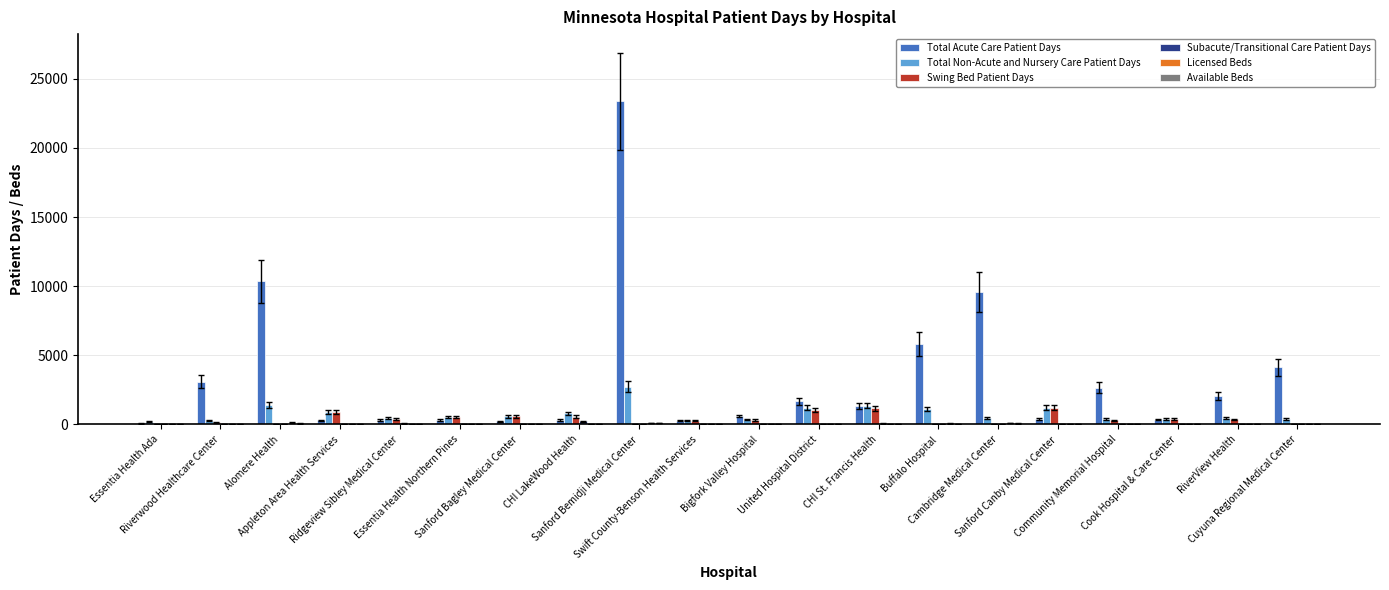

What is the difference between the maximum and minimum values in the Total Non-Acute and Nursery Care Patient Days series?

2536